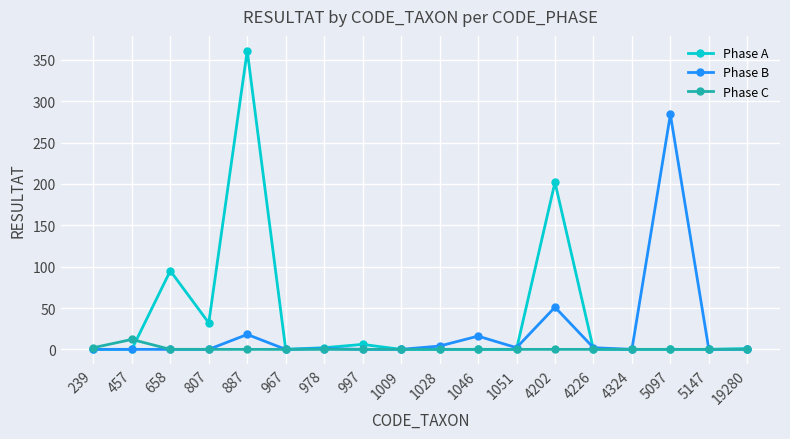

At which category is the sum across all series the highest?

887